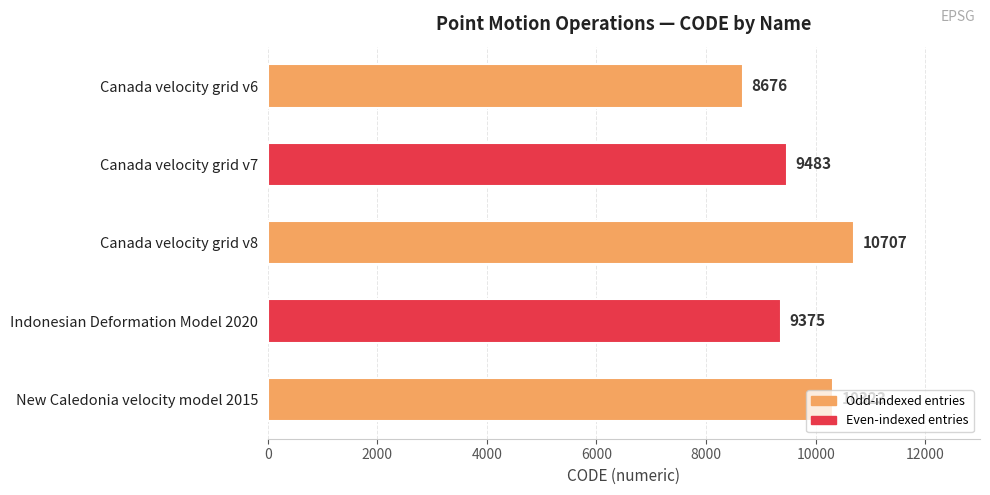

Which label corresponds to the largest value in the chart?

Canada velocity grid v8